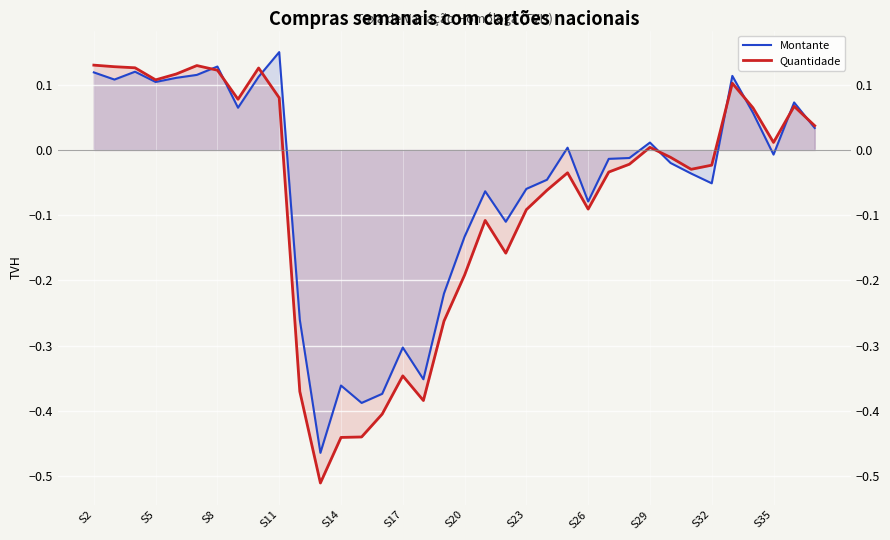

Where is the first local maximum for Montante?

S8